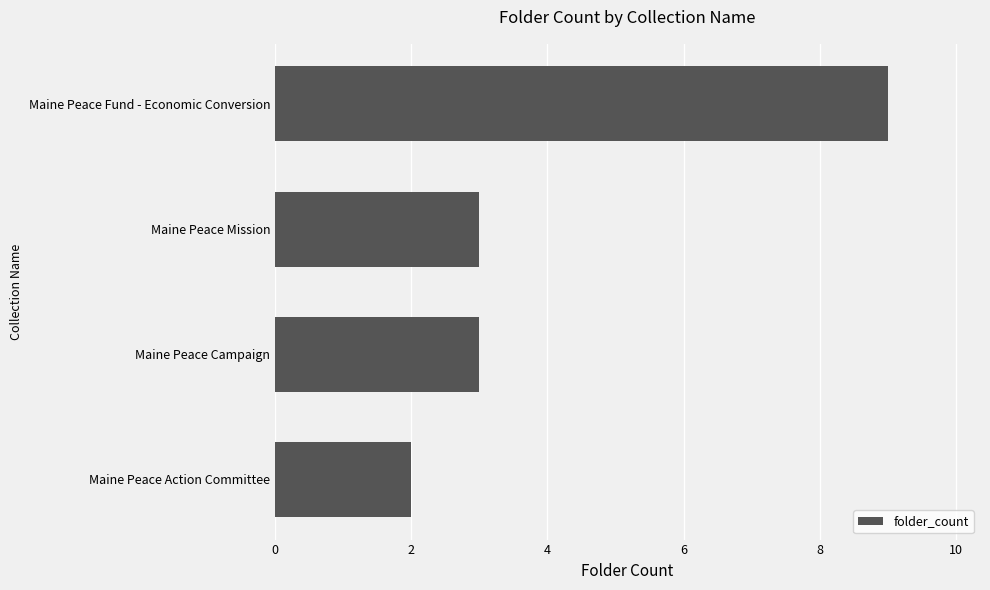

The chart shows a value of 9 at Maine Peace Fund - Economic Conversion. True or false?

True